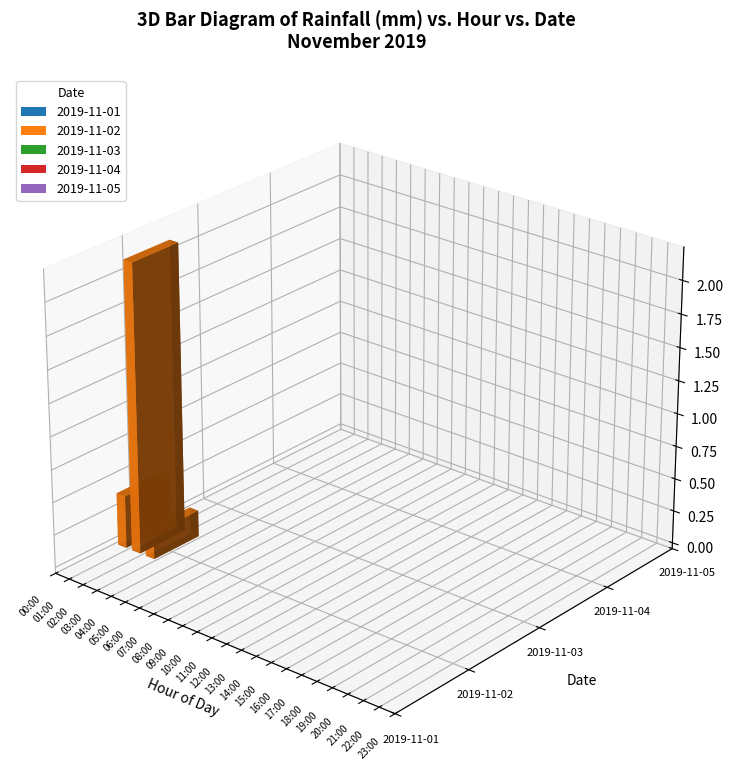

At which label is 2019-11-03 closest to 0?

00:00